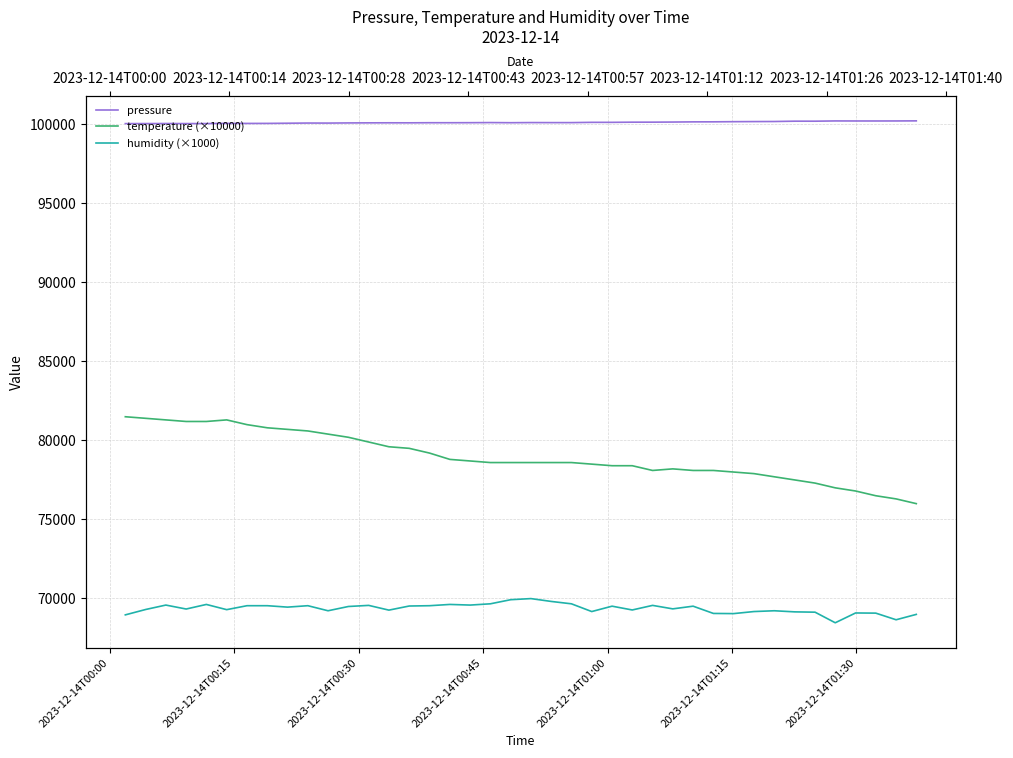

How many categories are shown in the chart?

40